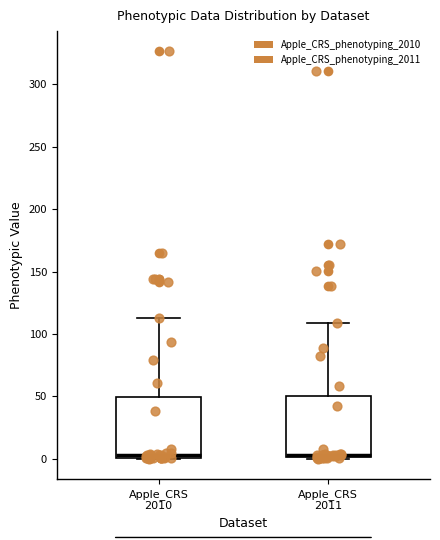

Where does the upper whisker of the box for Apple_CRS 2011 end on the y-axis? The values are not printed on the chart, so give them approximately, as read against the axis.

110